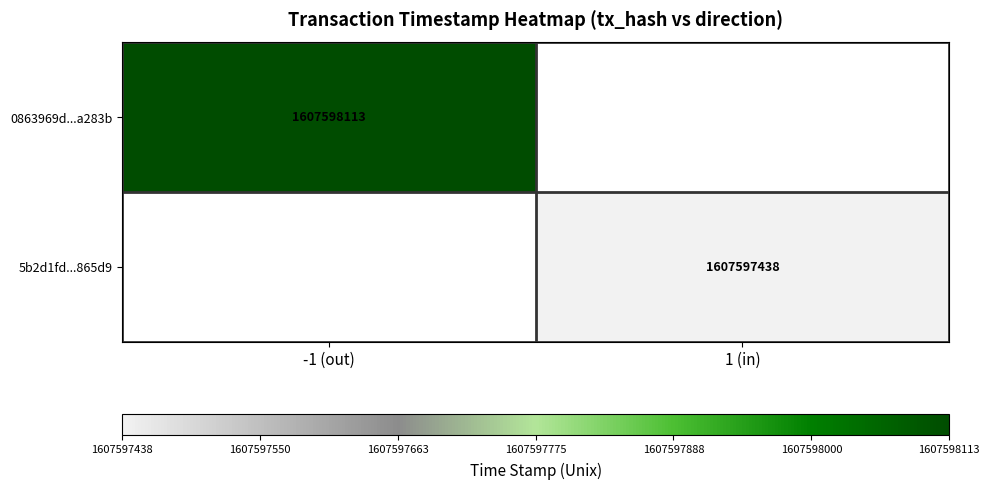

How many values in 0863969d7485ed3566f5c11145260d7fd3a283b are above zero?

1